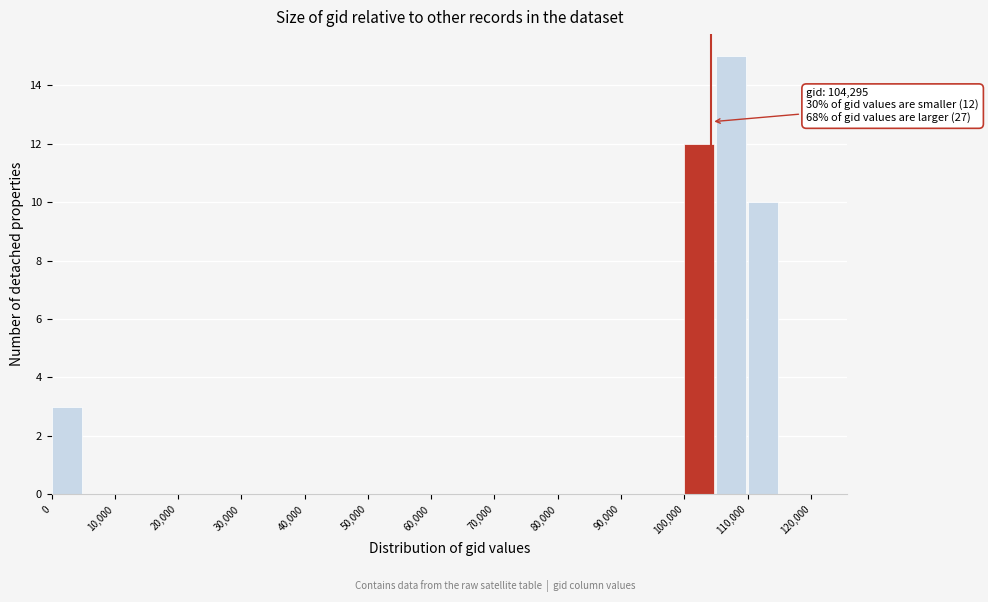

Which range on the x-axis has the tallest bar?

105000 to 110000